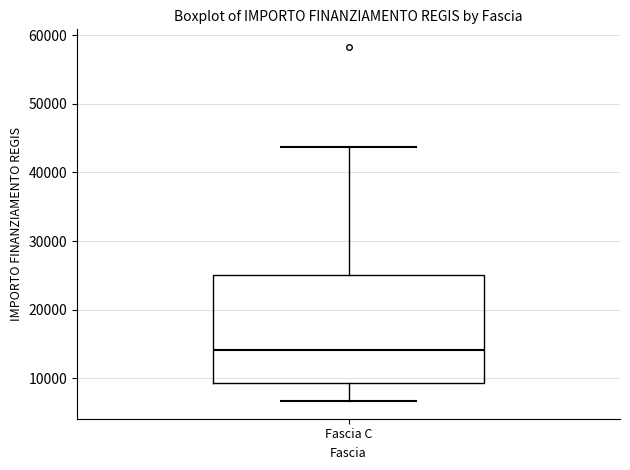

Read this box plot against the y-axis: the position of the median line, the range covered by the box, and the ends of both whiskers. The values are not printed on the chart, so give them approximately, as read against the axis.

median 14000, box 9000 to 25000, whiskers 7000 to 44000